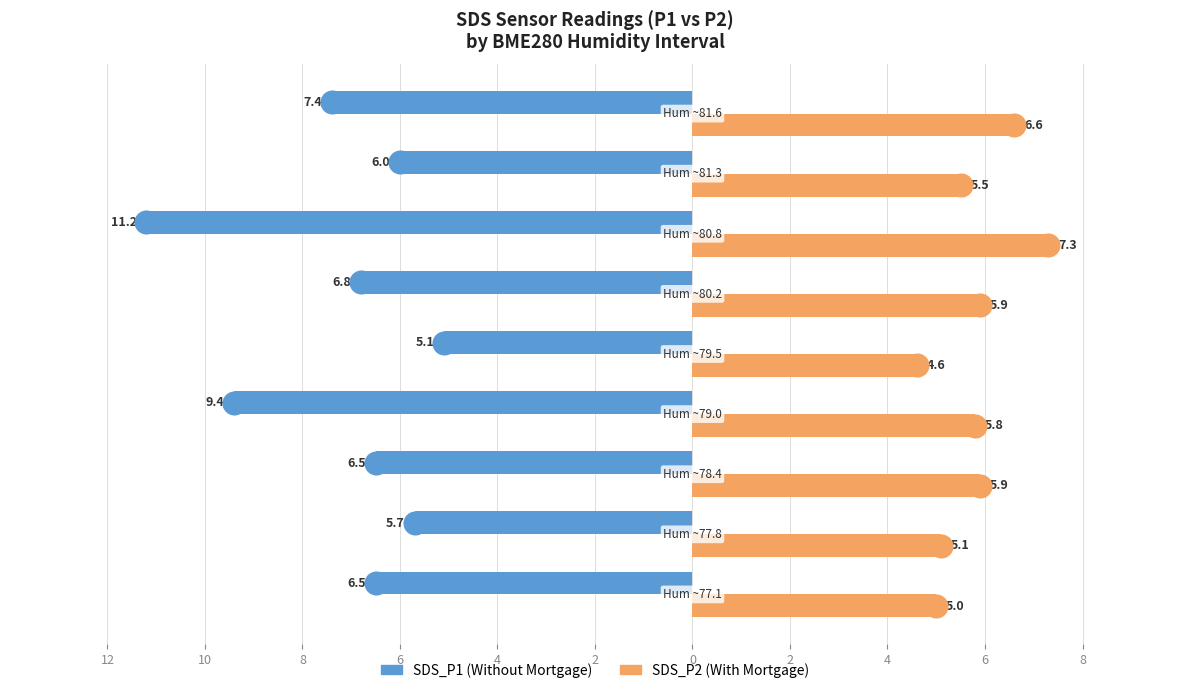

What are all the series names shown in the legend?

SDS_P1 (Without Mortgage), SDS_P2 (With Mortgage)